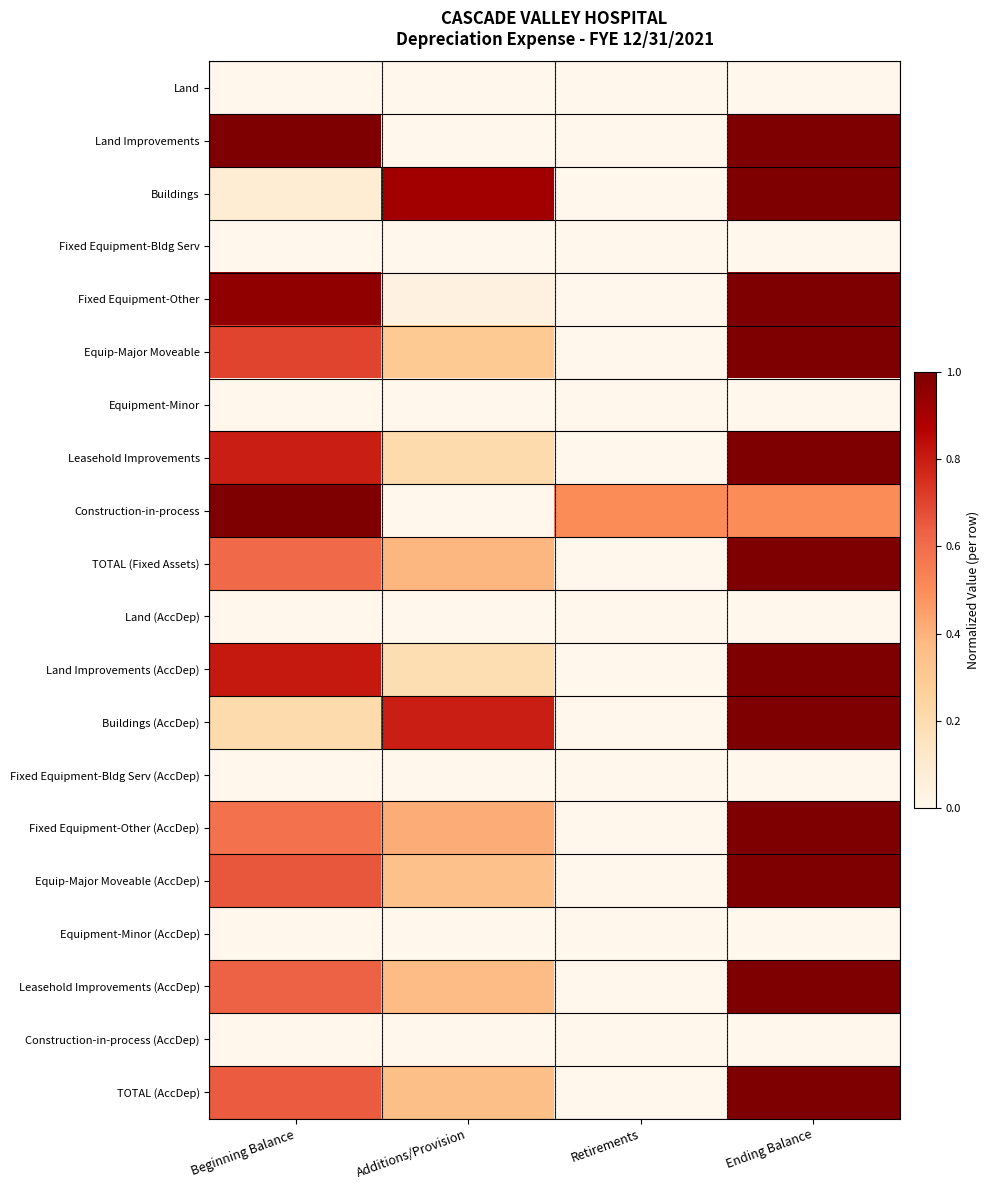

Which label corresponds to the largest value in the chart?

Beginning Balance